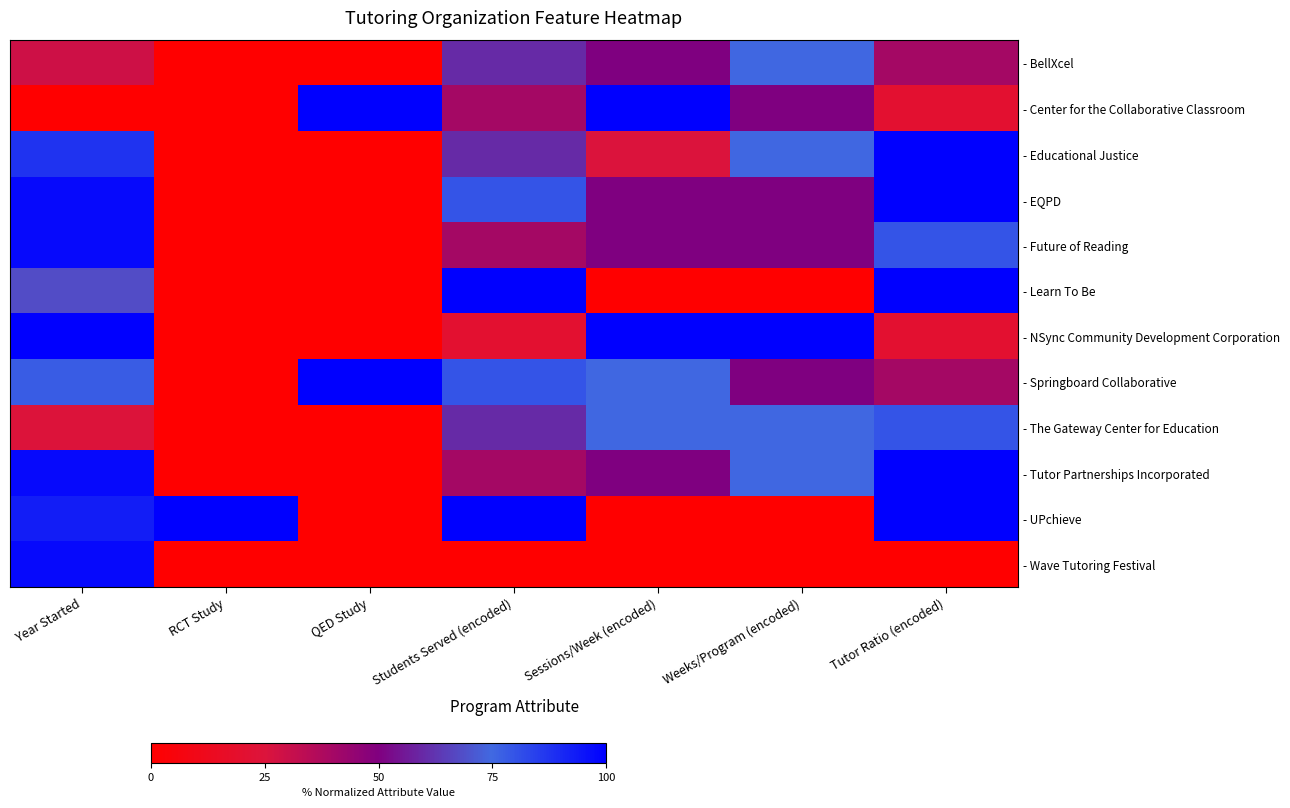

The - The Gateway Center for Education series shows 36.5 at Weeks/Program (encoded). True or false?

False